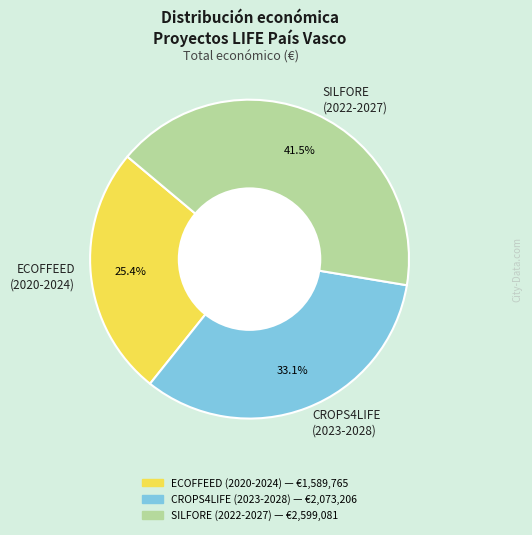

To the nearest percent, what is the difference between the largest and smallest slice percentages?

16%